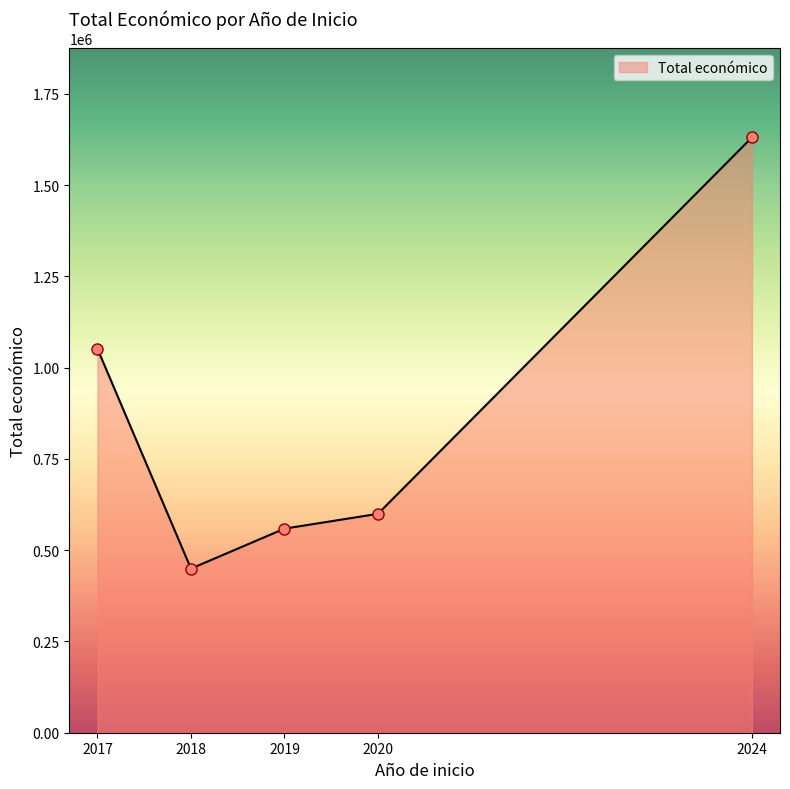

Reading left to right, extract all data points from this chart.

1051823	449494	559047	599636	1630744